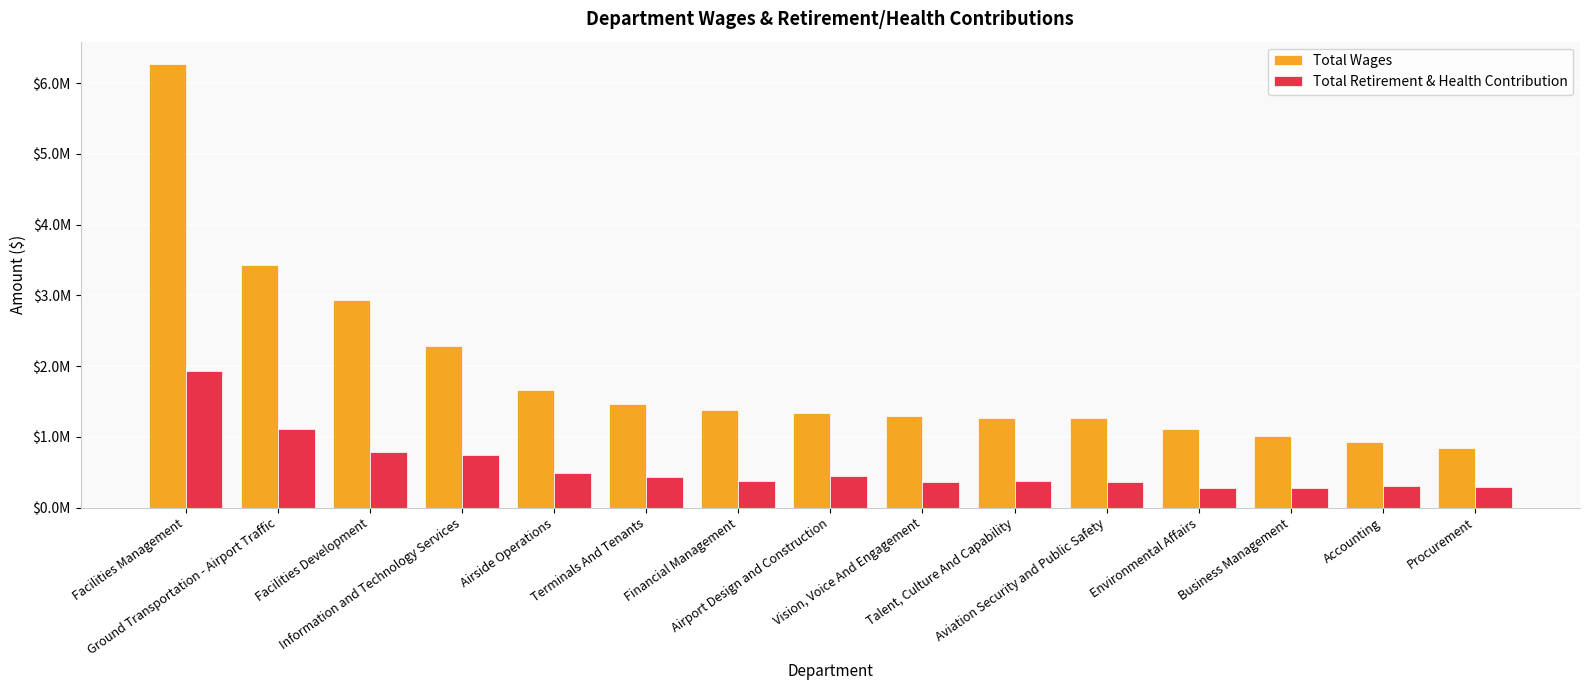

What is the label of the 14th bar from the right?

Ground Transportation - Airport Traffic